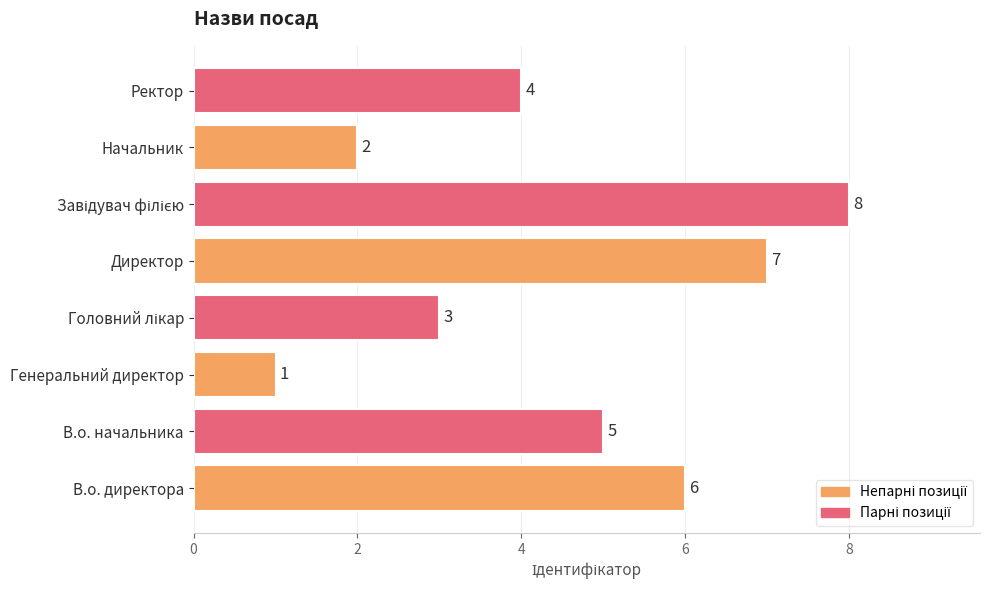

What is the maximum value shown in the chart?

8